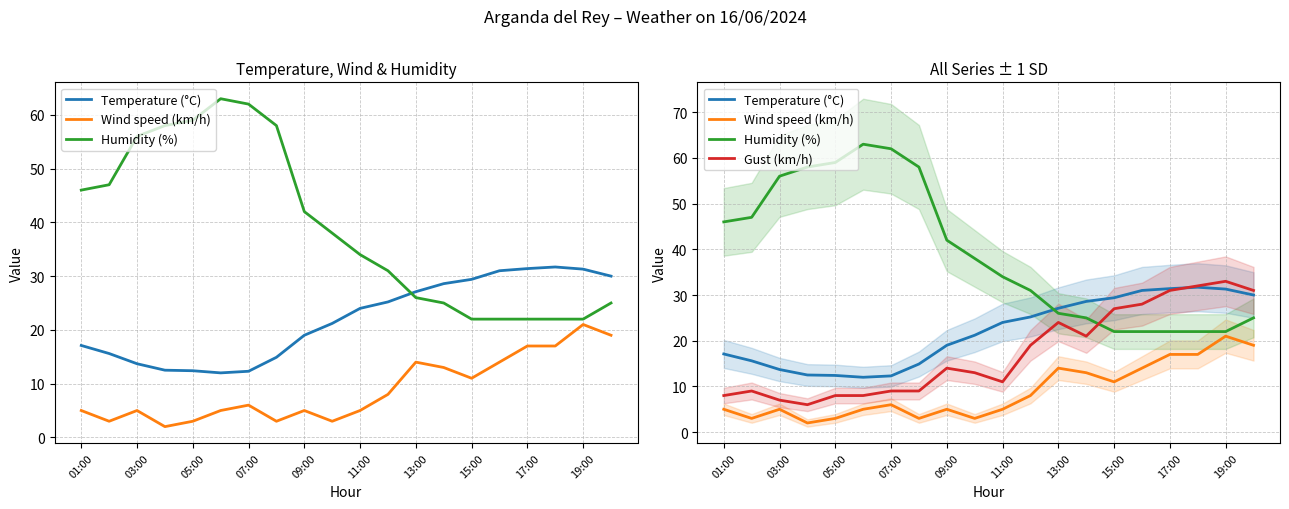

How many distinct data groups are displayed?

4